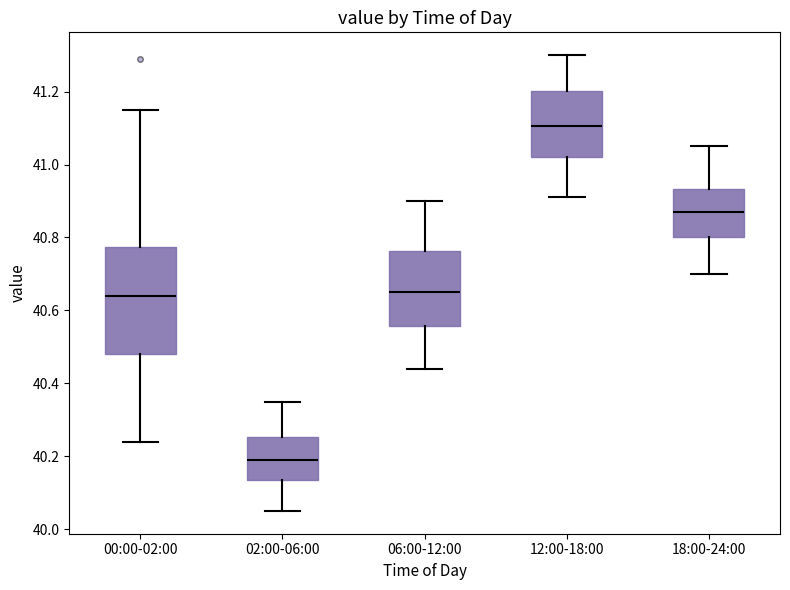

Where is the upper edge of the box for 02:00-06:00 on the y-axis? The values are not printed on the chart, so give them approximately, as read against the axis.

40.26